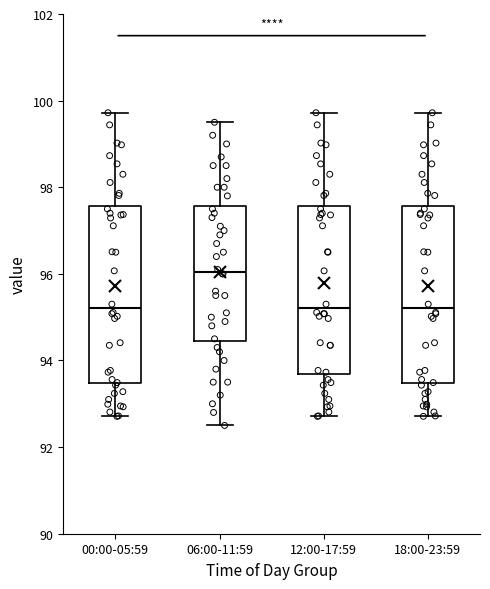

Where does the median line of the box for 06:00-11:59 sit on the y-axis? The values are not printed on the chart, so give them approximately, as read against the axis.

96.0